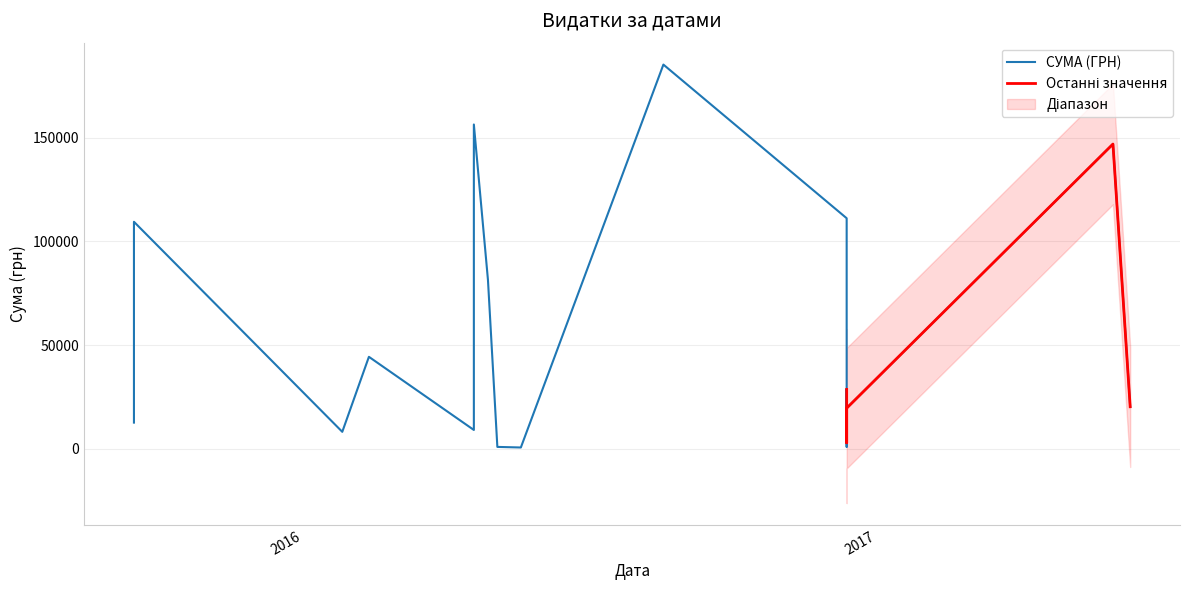

What is the difference between the maximum and minimum values?

184823.0